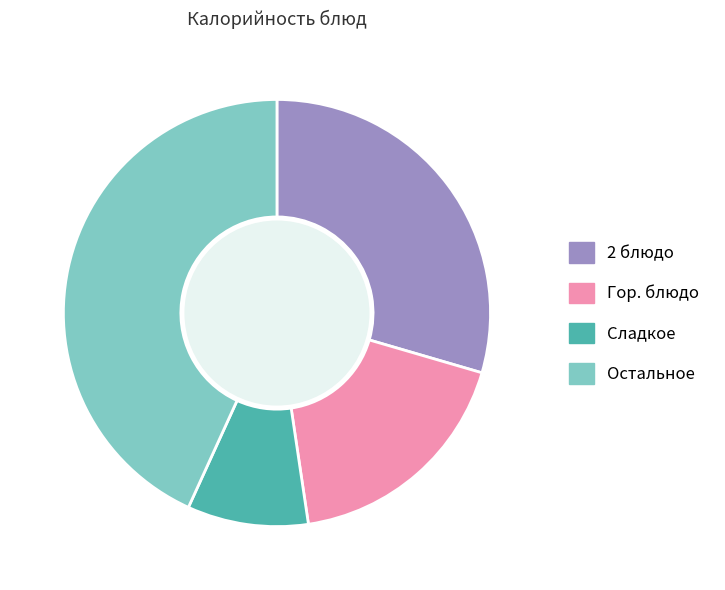

Rank the categories by value from lowest to highest.

Сладкое, Гор. блюдо, 2 блюдо, Остальное